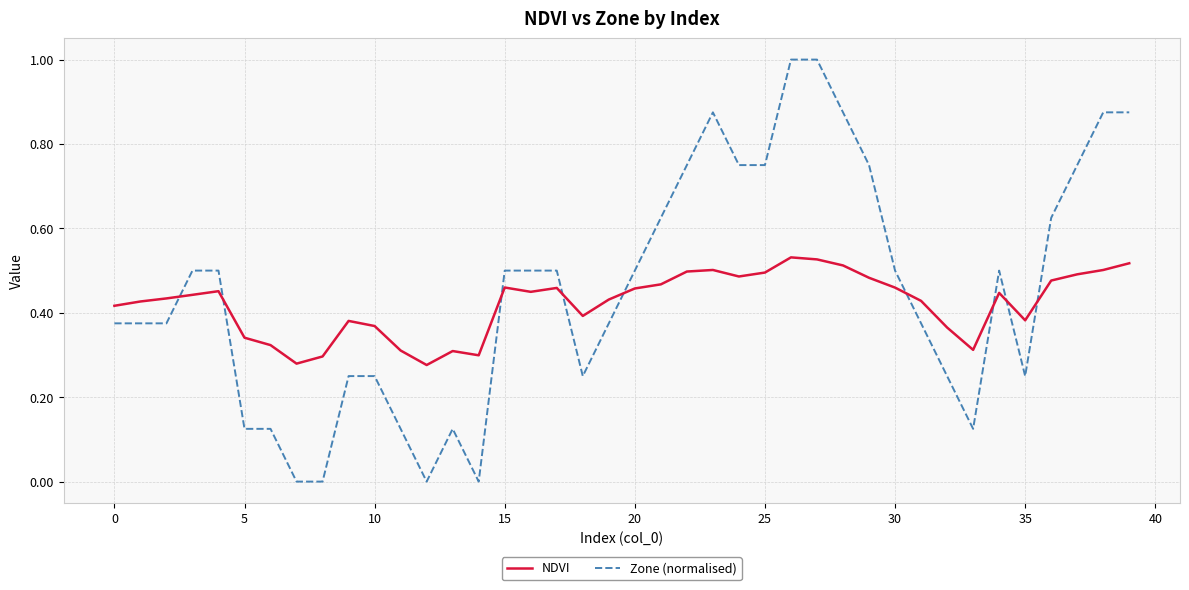

Rank the series by their maximum value, from lowest to highest.

NDVI, Zone (normalised)